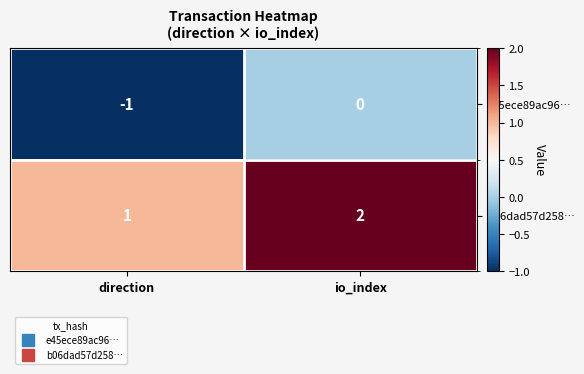

How many negative values does the e45ece89ac96… series have?

1